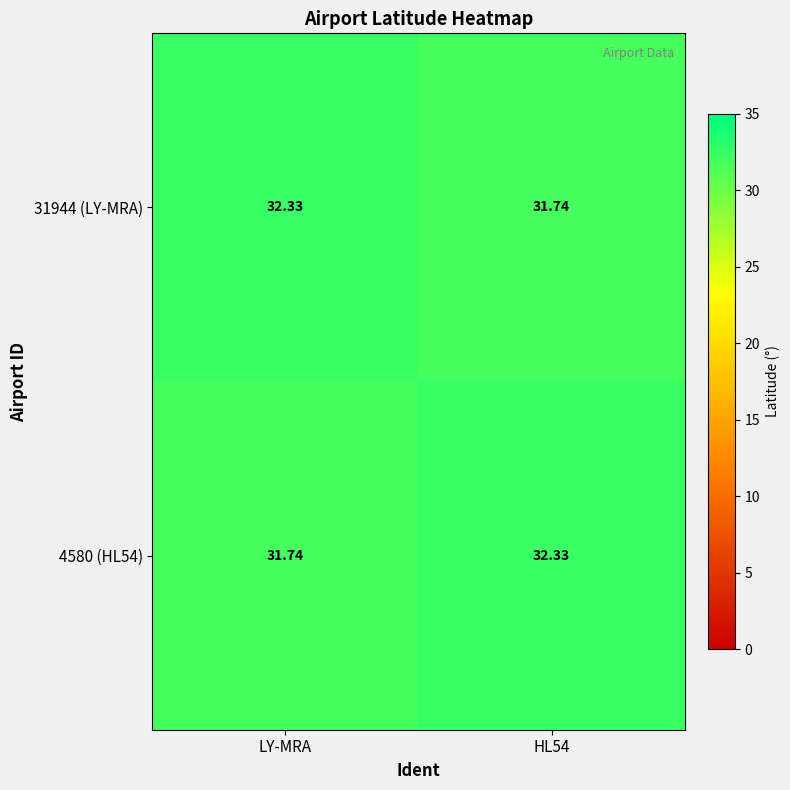

Is the value of 4580 (HL54) at LY-MRA greater than the value of 31944 (LY-MRA) at LY-MRA?

No